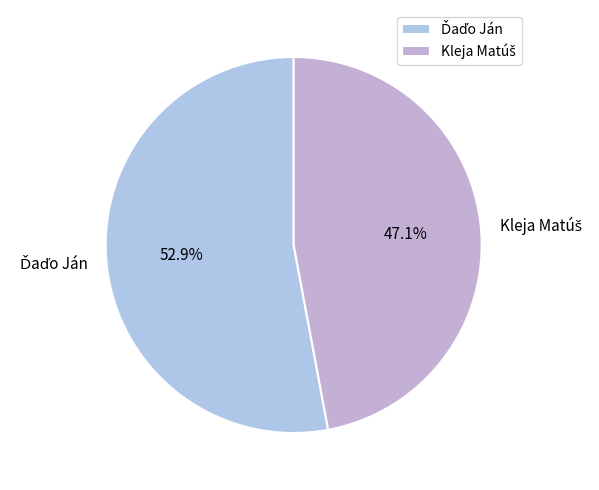

How many segments does this pie chart have?

2